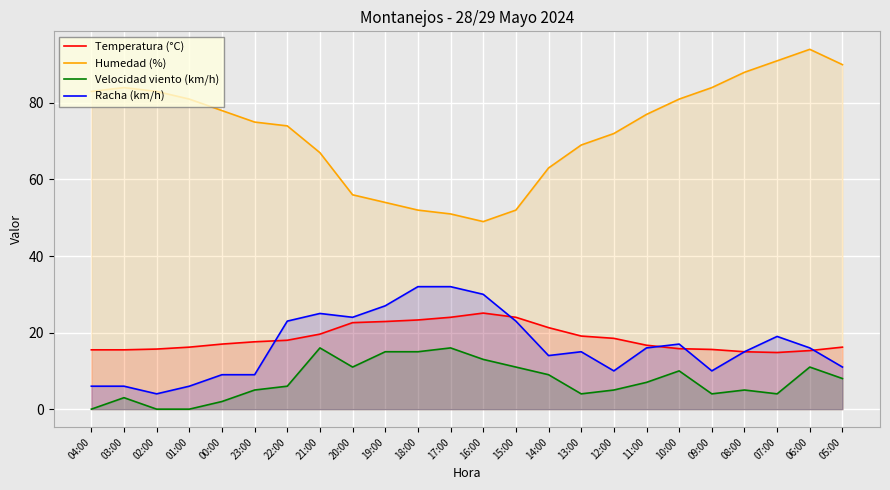

At which category does the chart reach its minimum across all series?

04:00